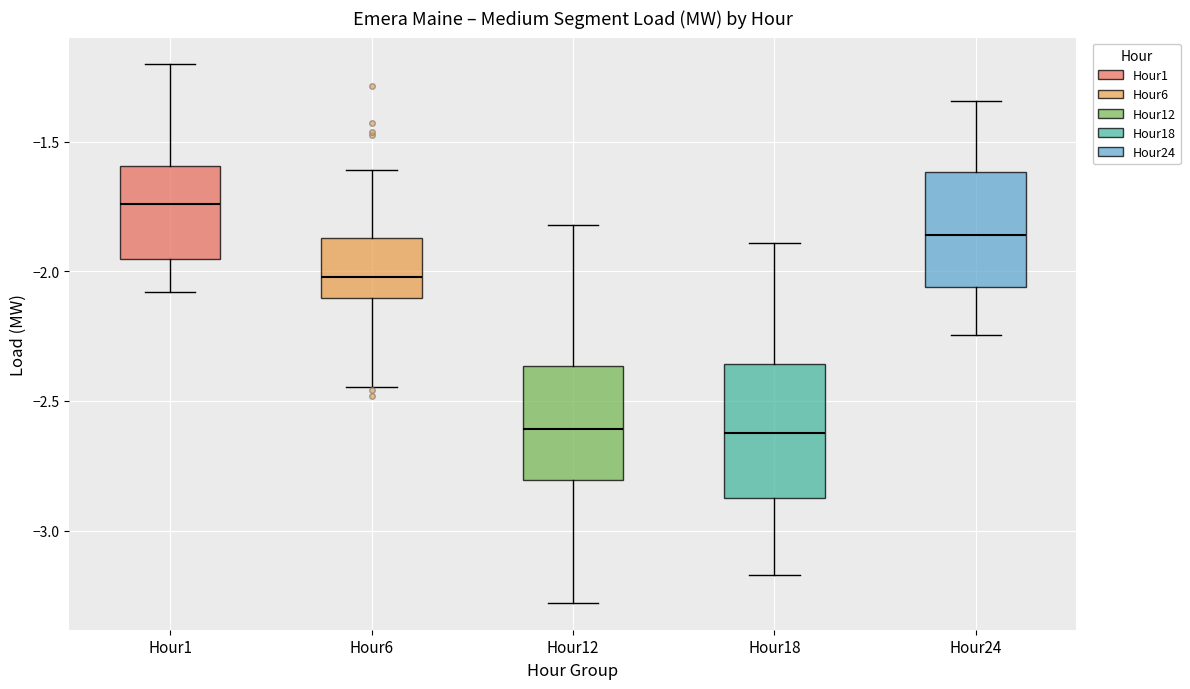

Comparing the boxes themselves (not the whiskers), which one is the tallest?

Hour18